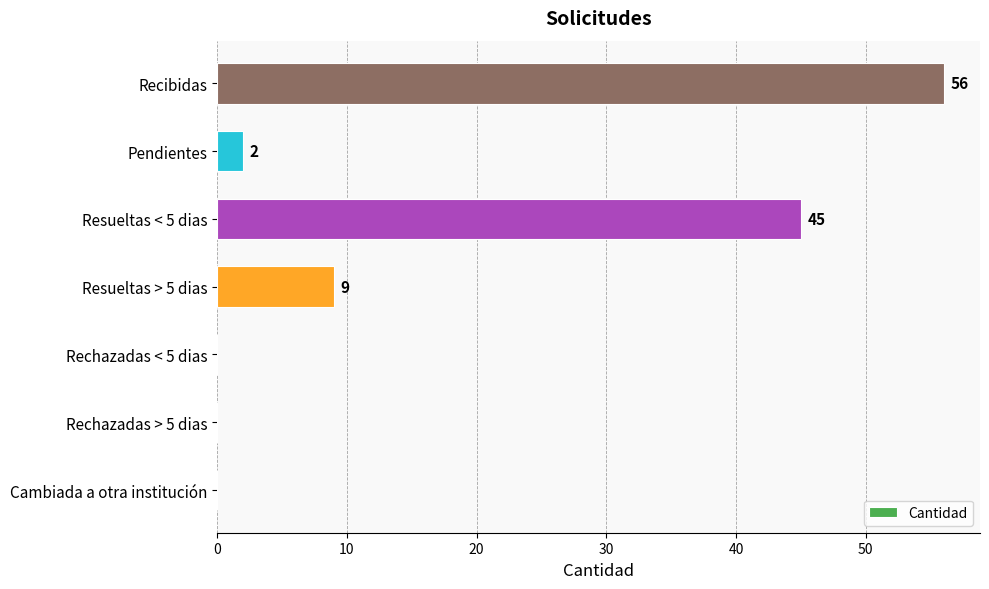

Between Resueltas > 5 dias and Rechazadas > 5 dias, which is larger?

Resueltas > 5 dias